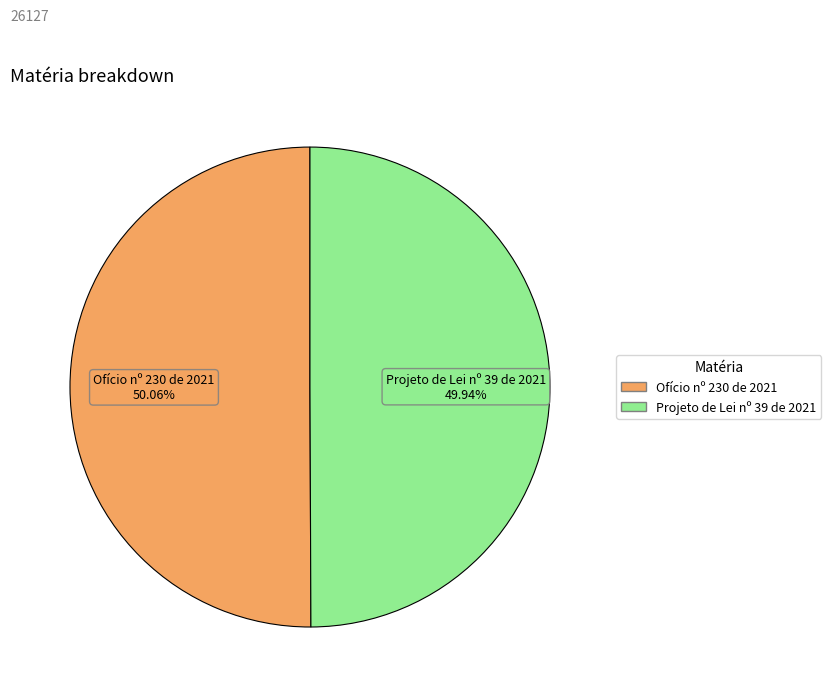

What percentage is the Ofício nº 230 de 2021 slice, to the nearest percent?

50%